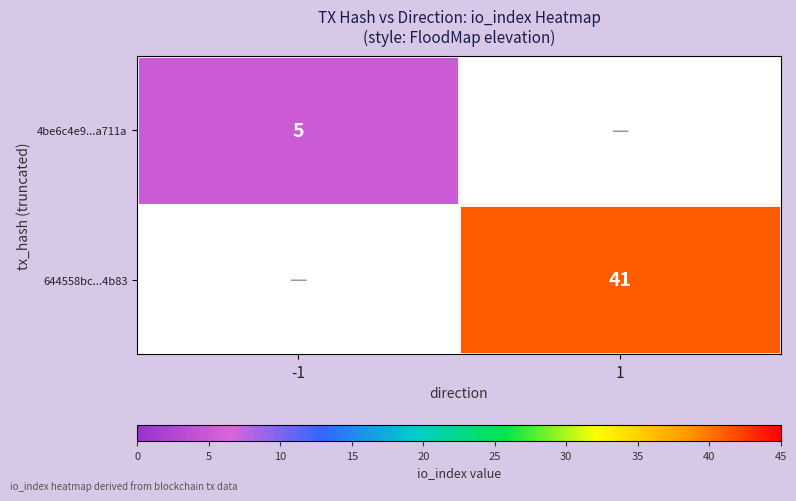

Is the value of 644558bc...4b83 at 1 greater than the value of 4be6c4e9...a711a at -1?

Yes